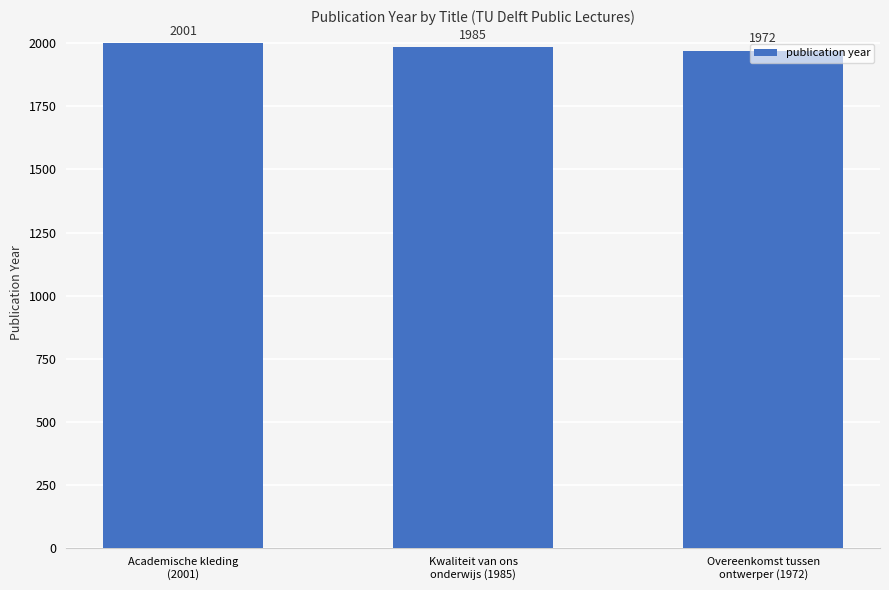

Are the bars horizontal?

No